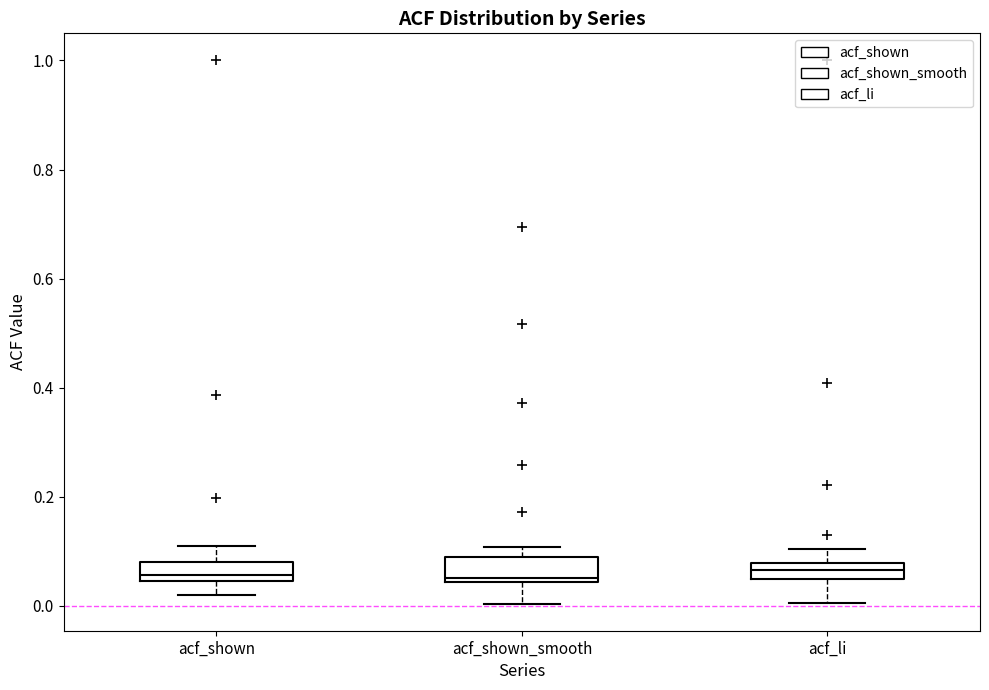

Where is the lower edge of the box for acf_shown_smooth on the y-axis? The values are not printed on the chart, so give them approximately, as read against the axis.

0.04